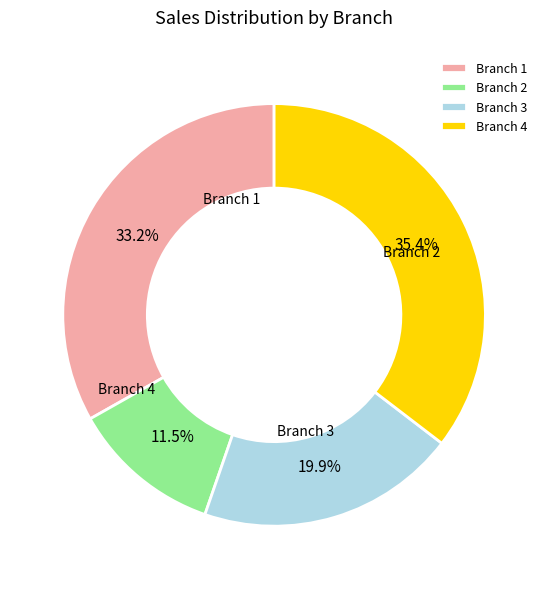

True or false: Branch 4 accounts for 35% of the total.

True